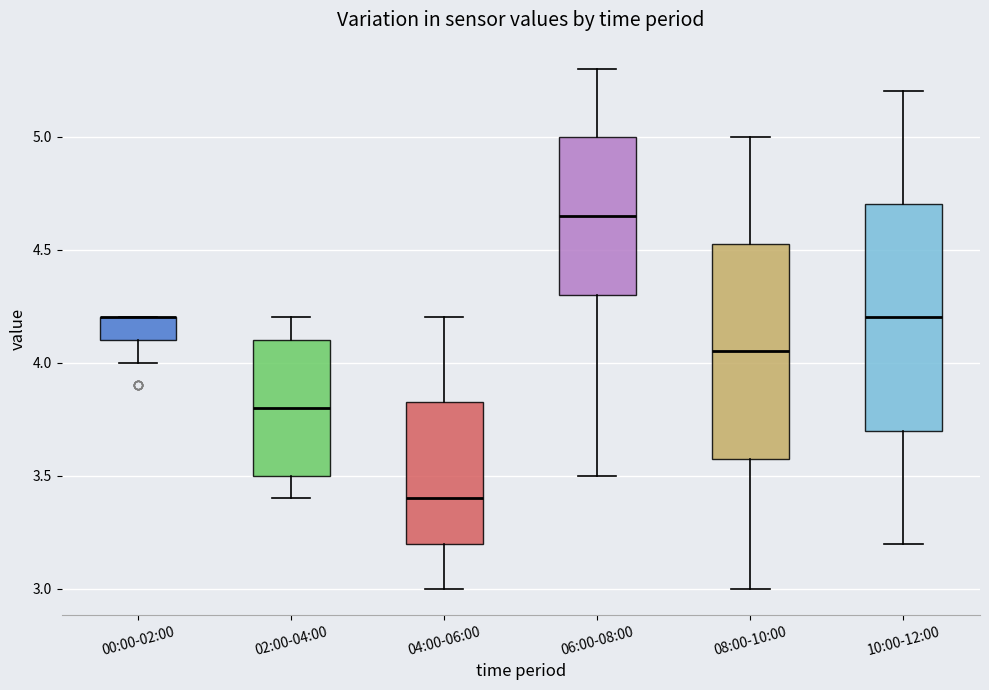

Where is the lower edge of the box for 02:00-04:00 on the y-axis? The values are not printed on the chart, so give them approximately, as read against the axis.

3.50